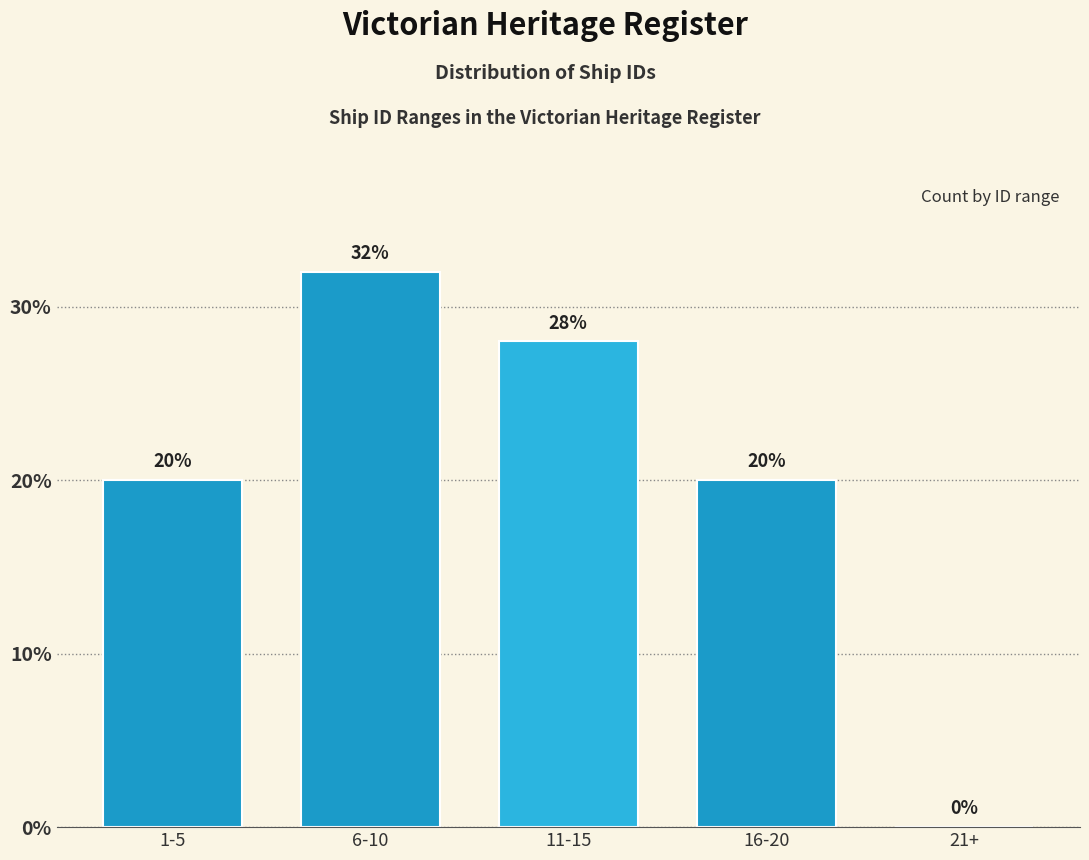

Reading left to right, transcribe all the data shown in this chart.

1-5=20.0	6-10=32.0	11-15=28.0	16-20=20.0	21+=0.0